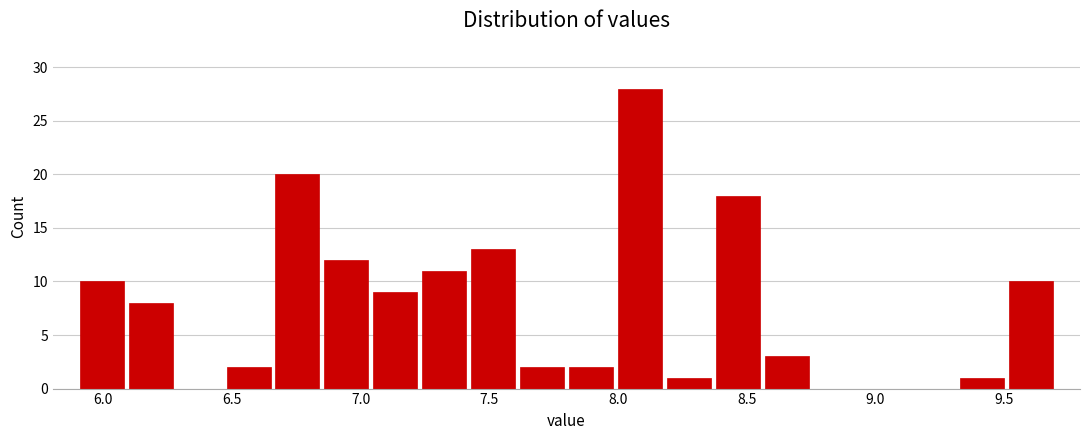

Read against the x-axis, roughly where is the centre of the tallest bar?

8.10